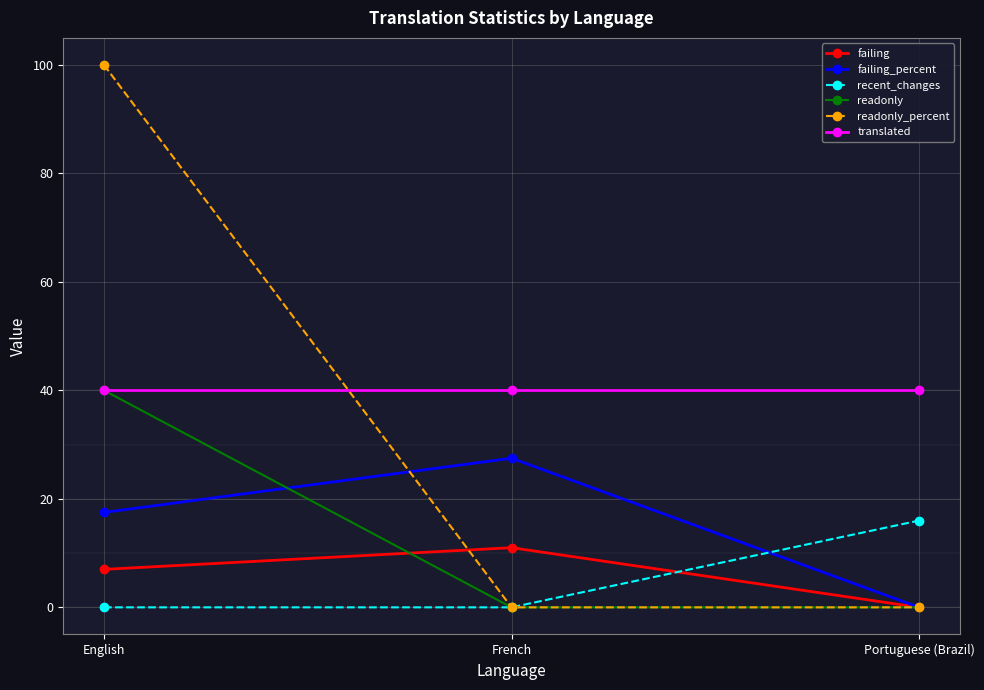

What is the difference between the highest and lowest values at French?

40.0